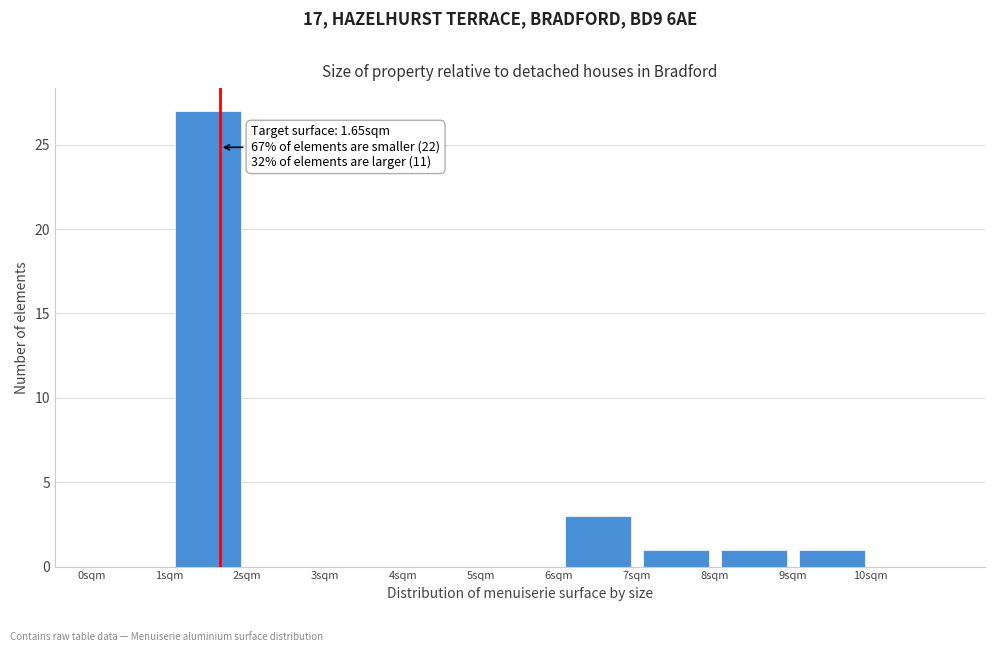

Which range on the x-axis has the tallest bar?

1 to 2